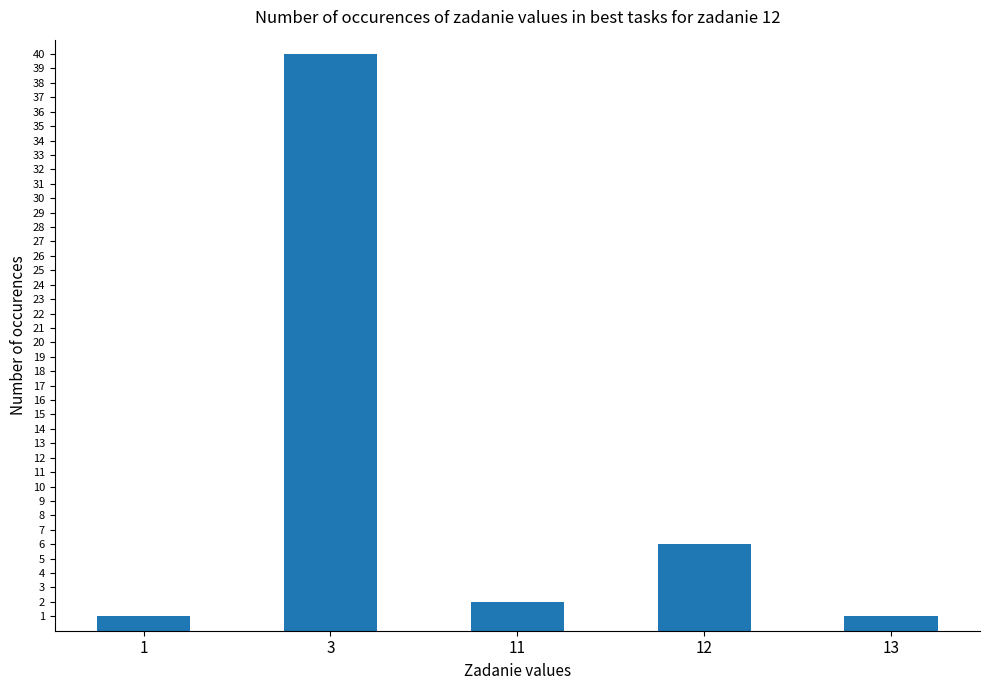

Reading left to right, list all the values displayed in this chart.

1	40	2	6	1